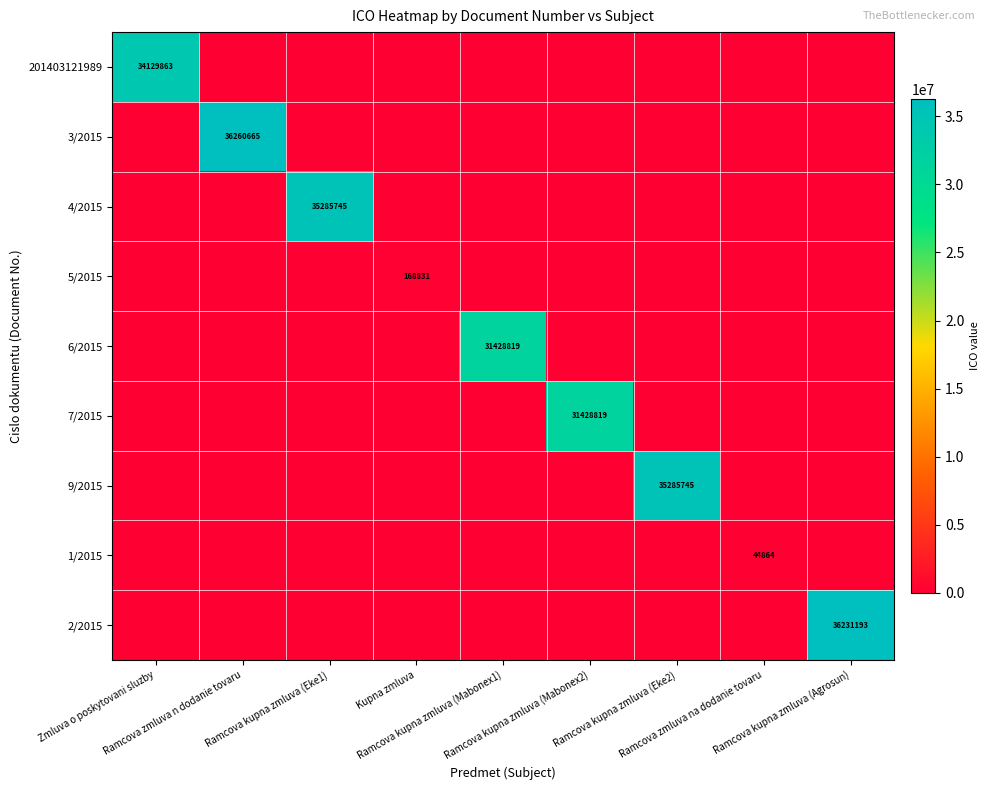

Which series has the widest spread of values?

3/2015